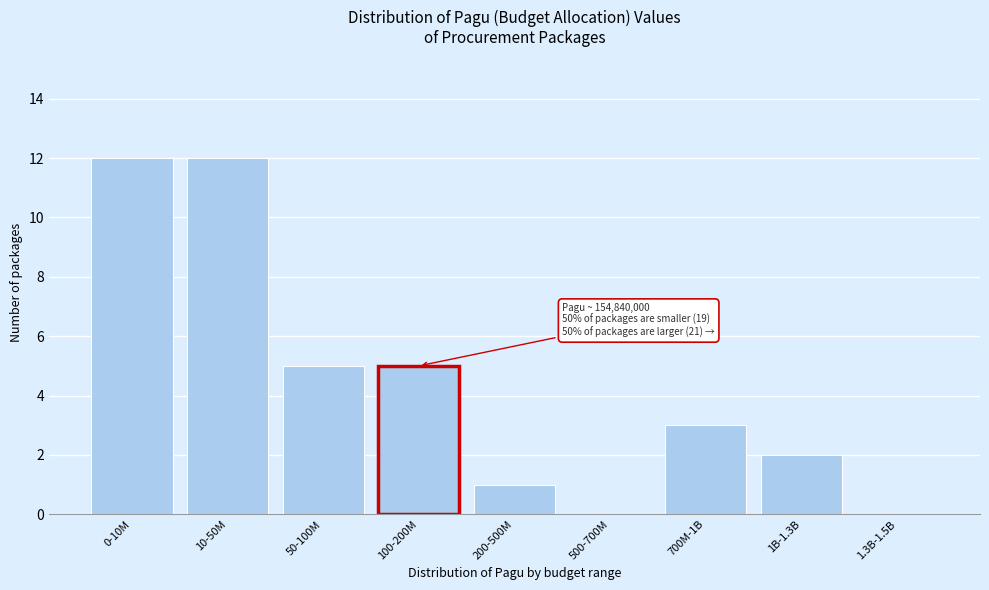

Reading left to right, list all the values displayed in this chart.

0-10M=12	10-50M=12	50-100M=5	100-200M=5	200-500M=1	500-700M=0	700M-1B=3	1B-1.3B=2	1.3B-1.5B=0